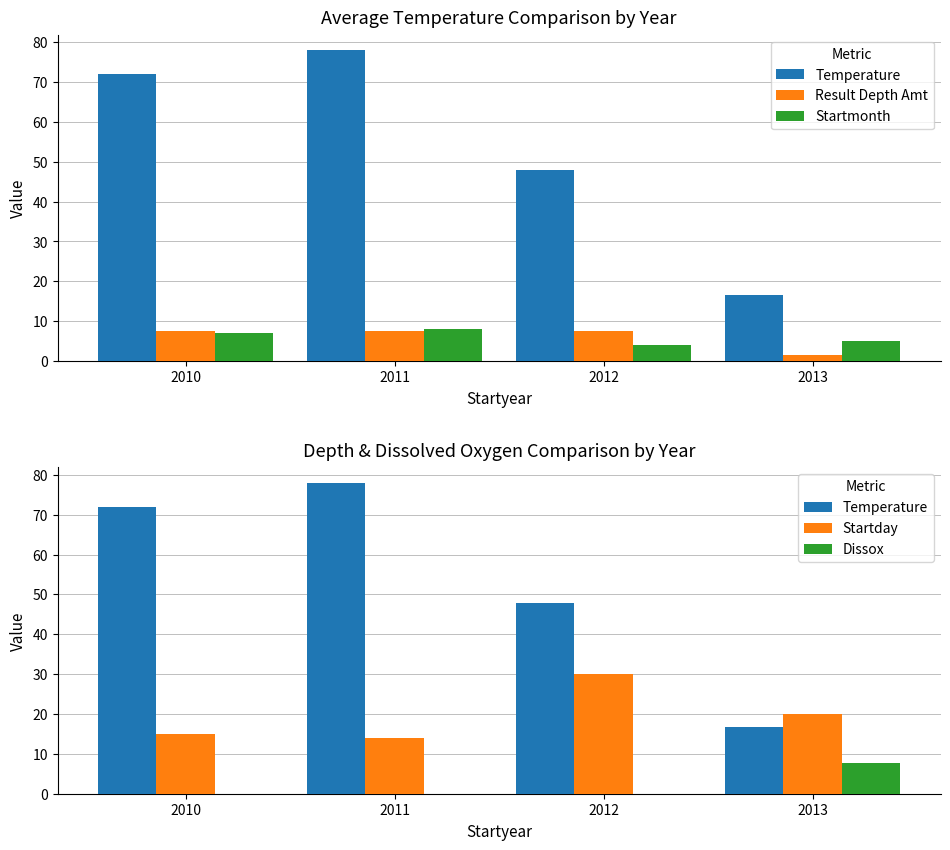

Is the value of Startday at 2013 greater than the value of Dissox at 2010?

Yes